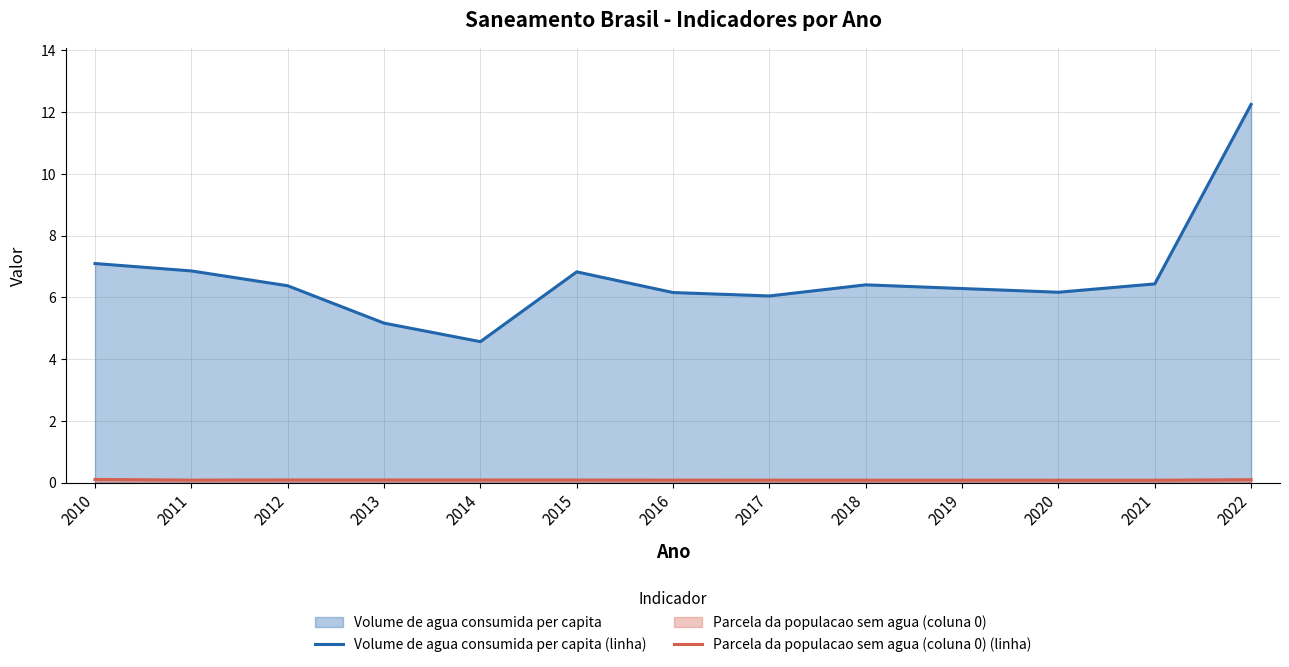

Between 2012 and 2017, which series saw the biggest shift?

Volume de agua consumida per capita (linha)